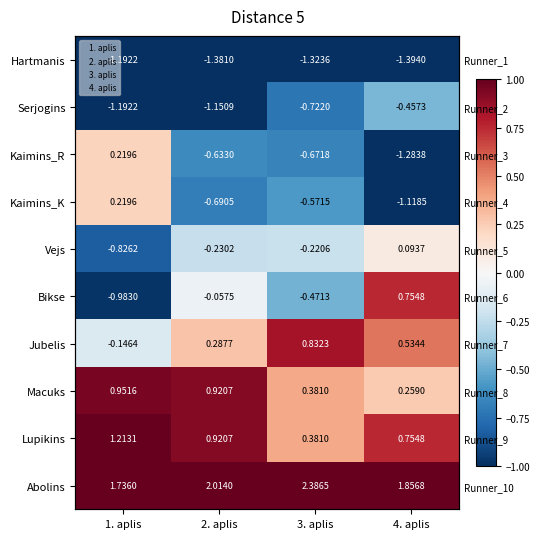

How many distinct data groups are displayed?

10